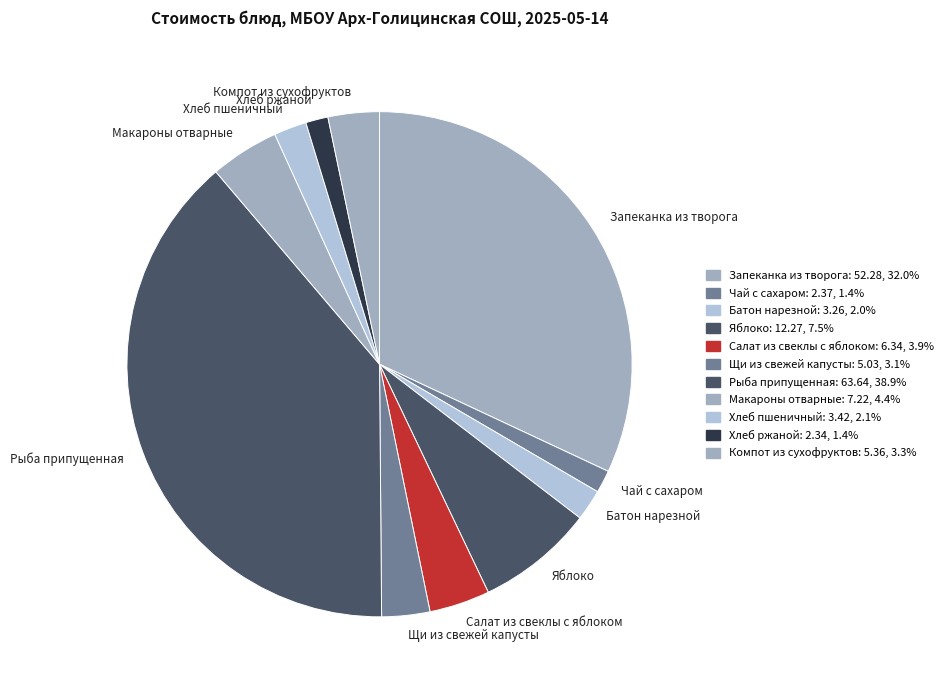

Which category has the biggest portion of the pie?

Рыба припущенная